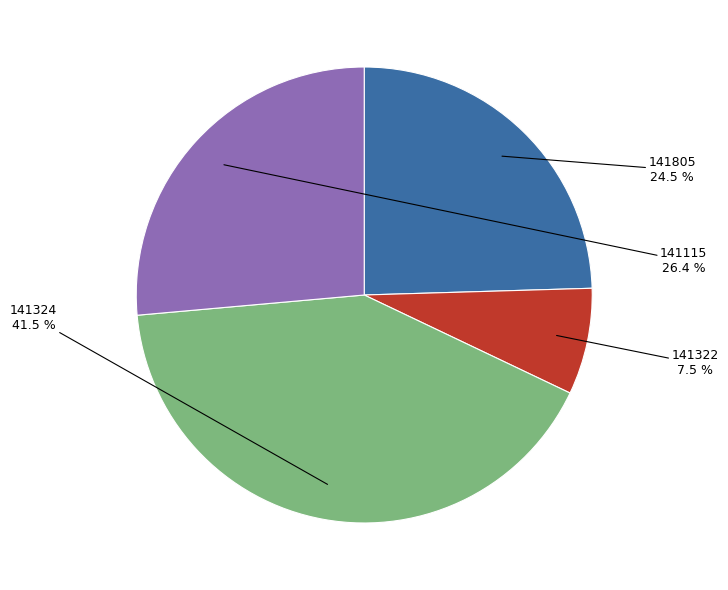

Does 141805 account for over 50% of the chart?

No